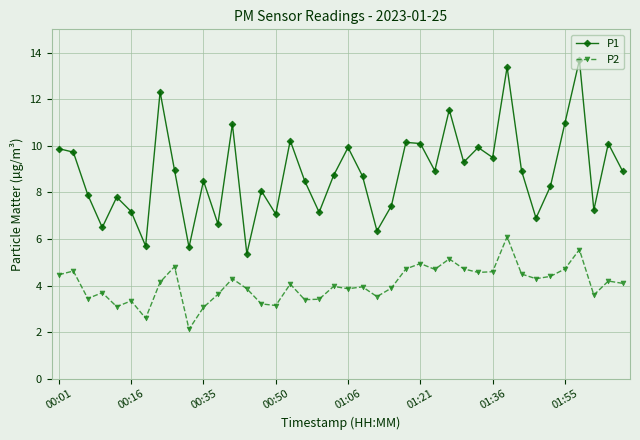

True or false: P2 has more than 2 points higher than both neighbors.

True